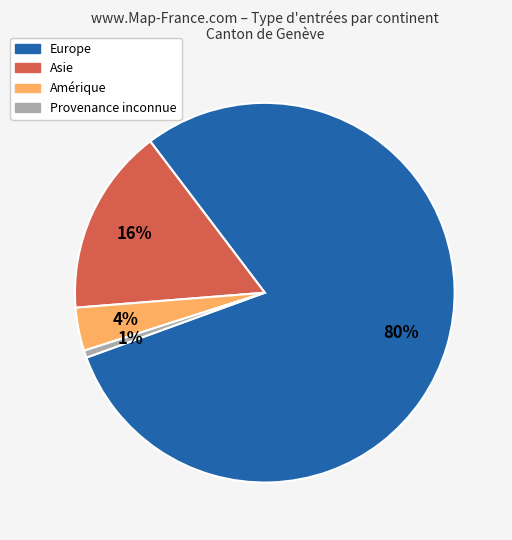

Is there a majority slice in this chart?

Yes